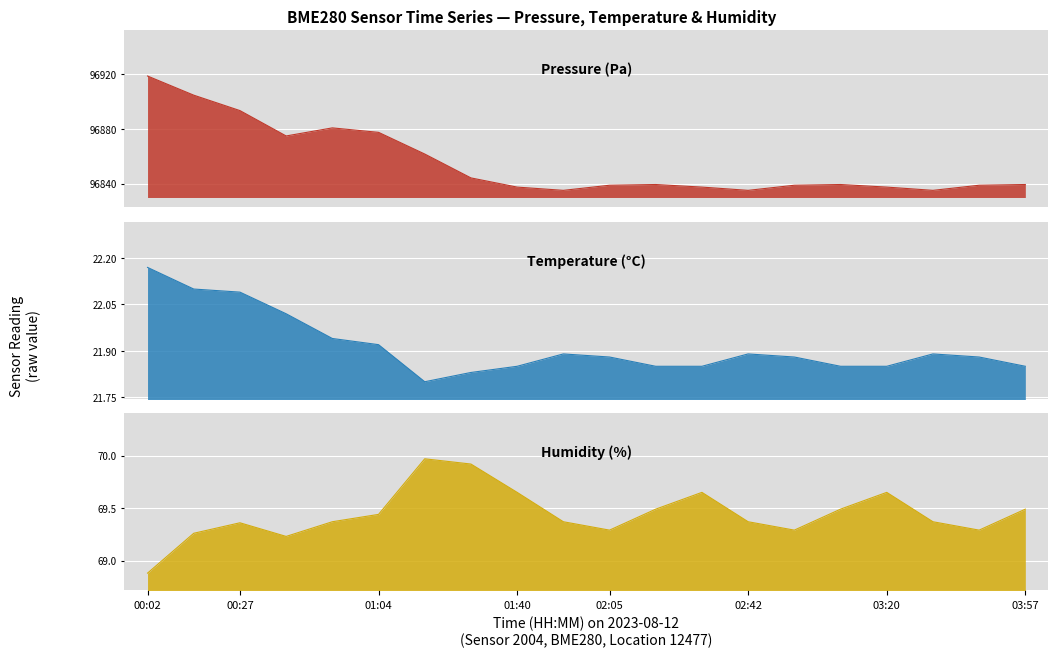

How many values in the pressure series are below 96839?

9